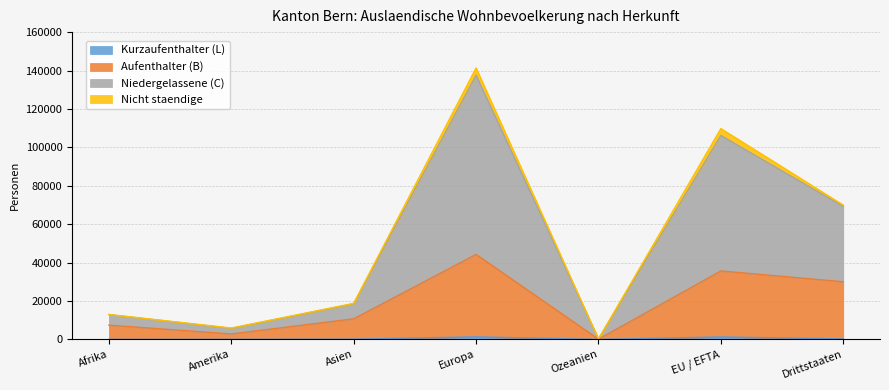

At which category is the sum across all series the highest?

Europa